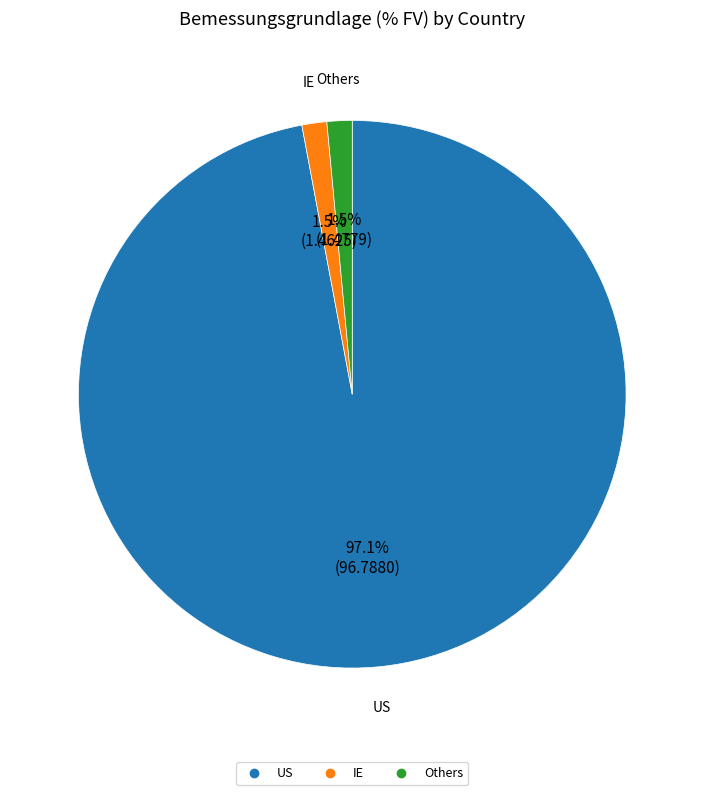

Is there any slice that represents more than half of the pie?

Yes